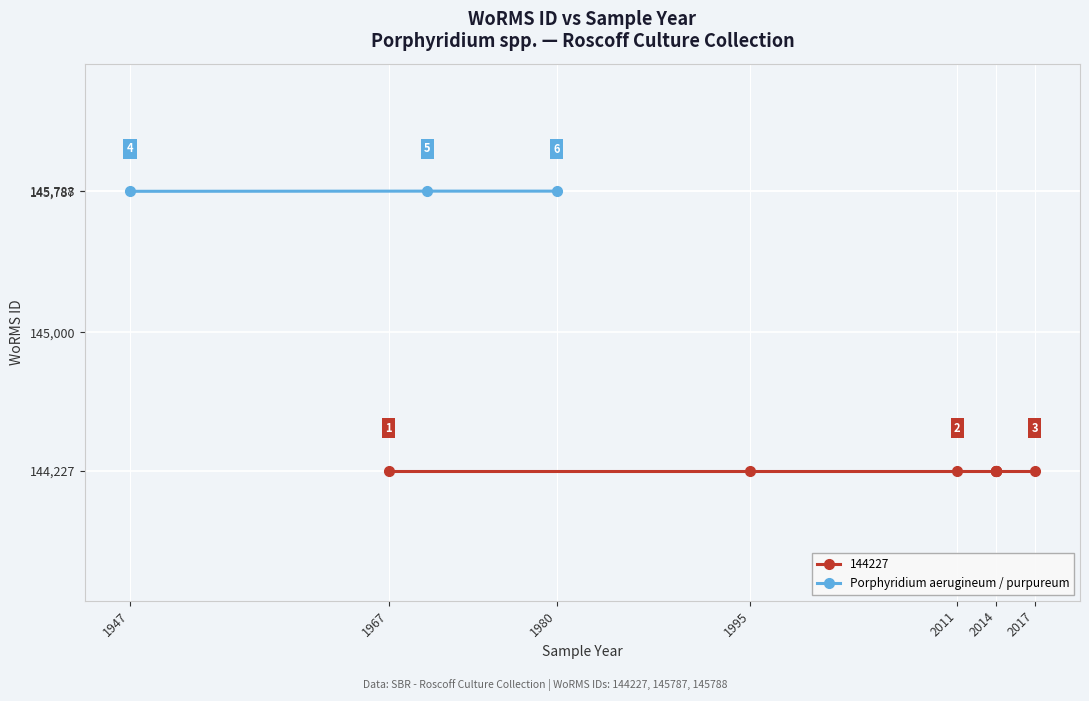

True or false: Porphyridium aerugineum / purpureum has a value of 145787 at 1947.

True